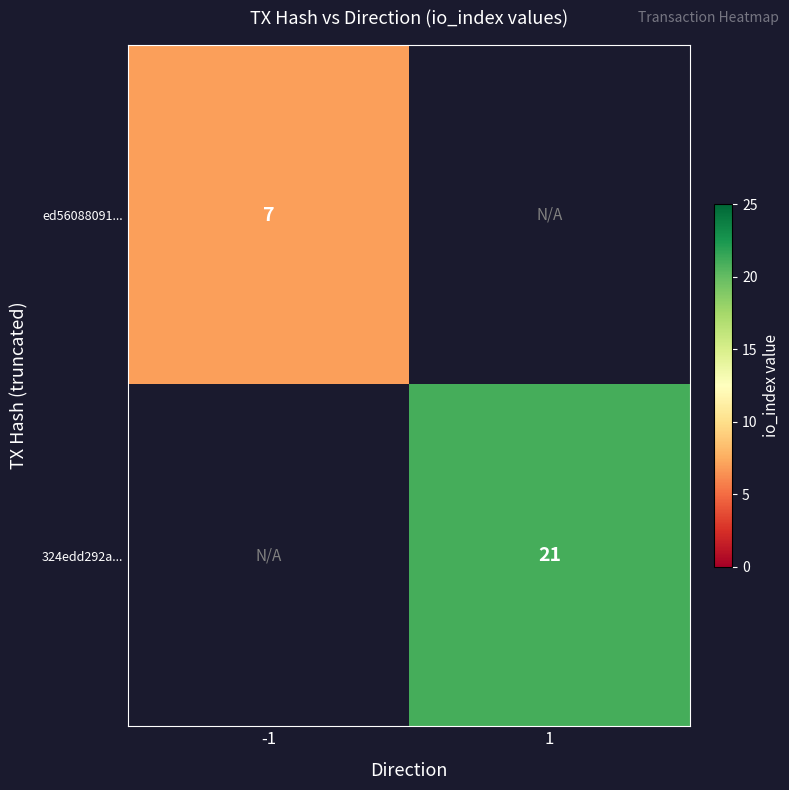

What is the smallest value displayed?

7.0